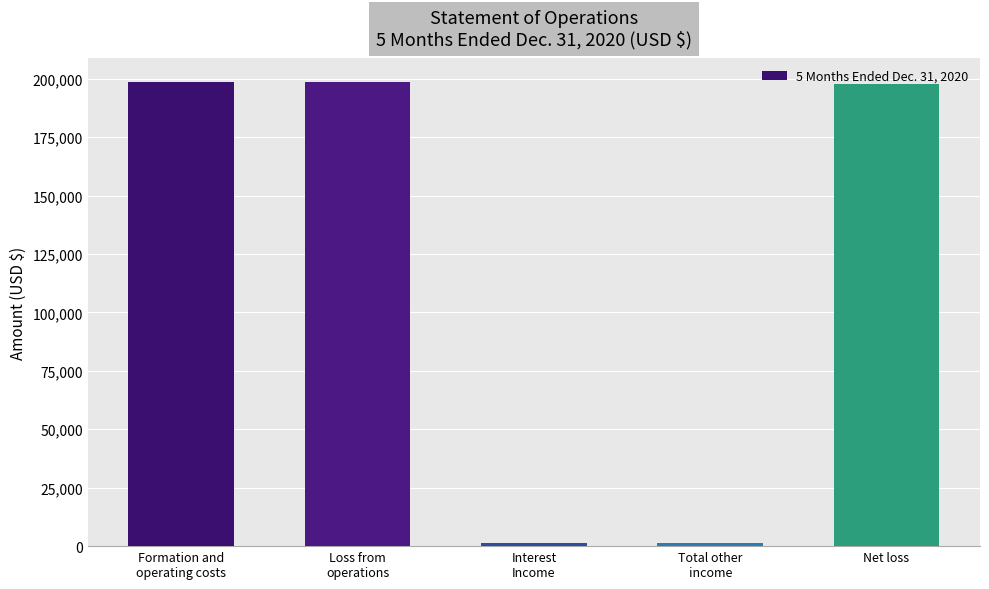

The chart shows a value of 197538 at Net loss. True or false?

True